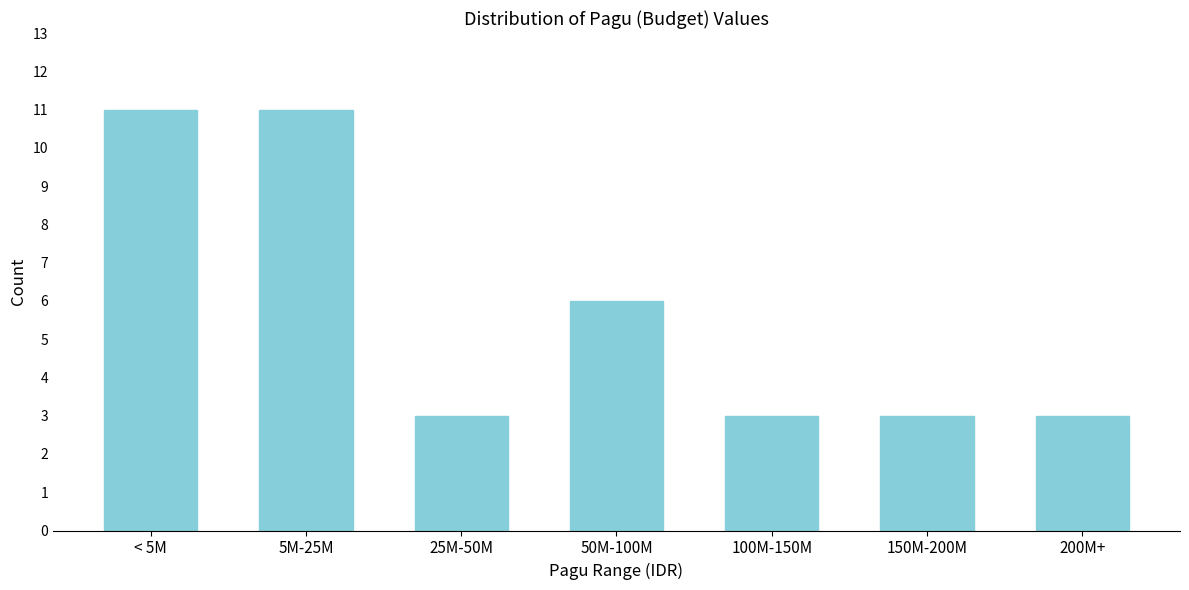

Reading left to right, list all the values displayed in this chart.

< 5M=11	5M-25M=11	25M-50M=3	50M-100M=6	100M-150M=3	150M-200M=3	200M+=3